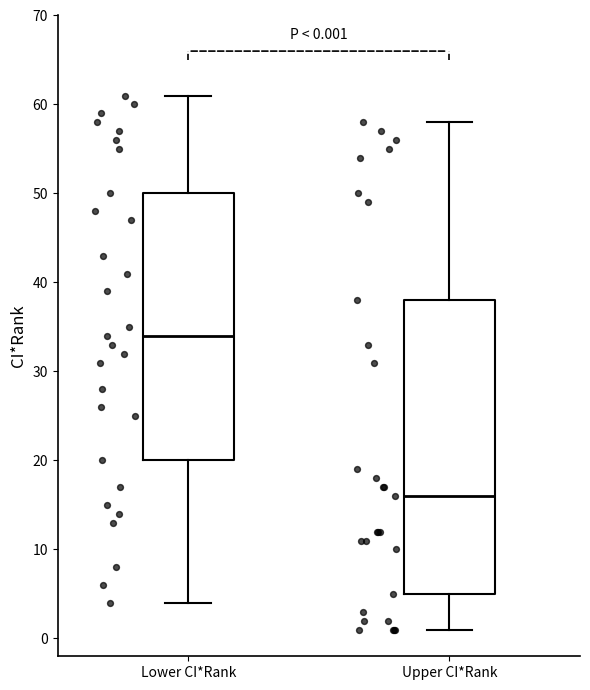

Which box has the highest median line?

Lower CI*Rank